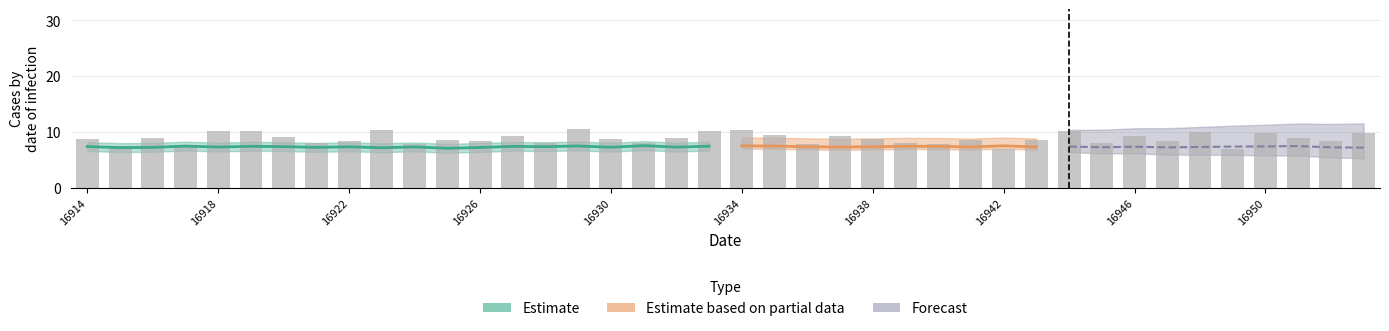

What is the minimum value shown in the chart?

7.0